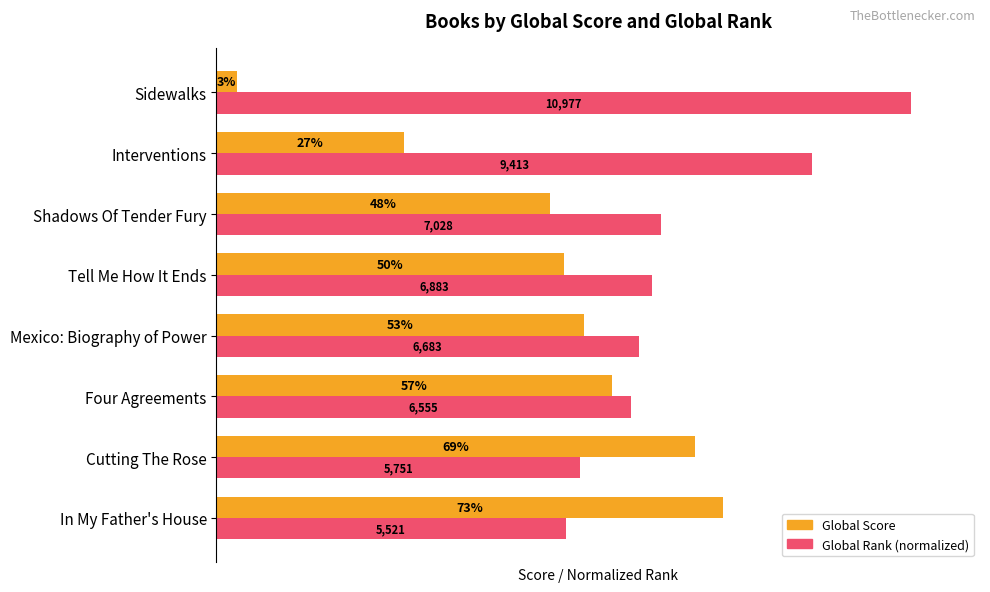

Which label corresponds to the largest value in the chart?

Sidewalks